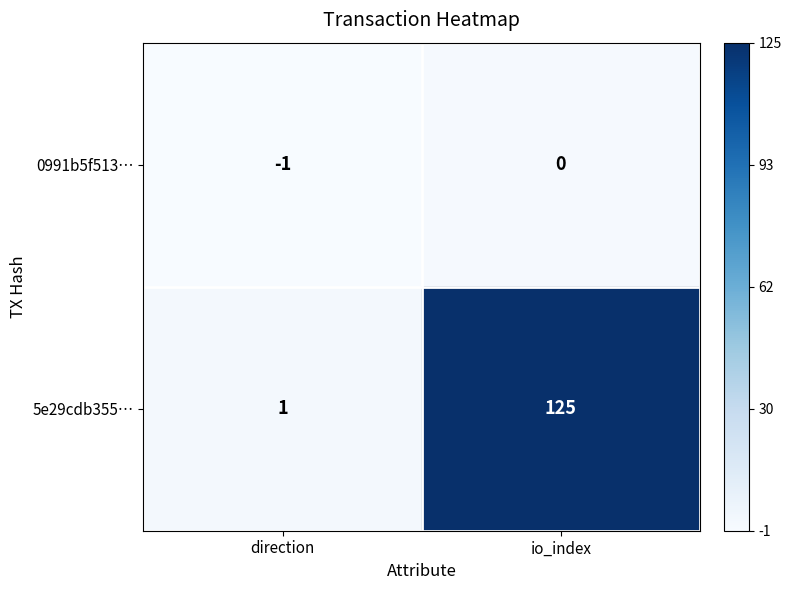

At which category is the sum across all series the highest?

io_index